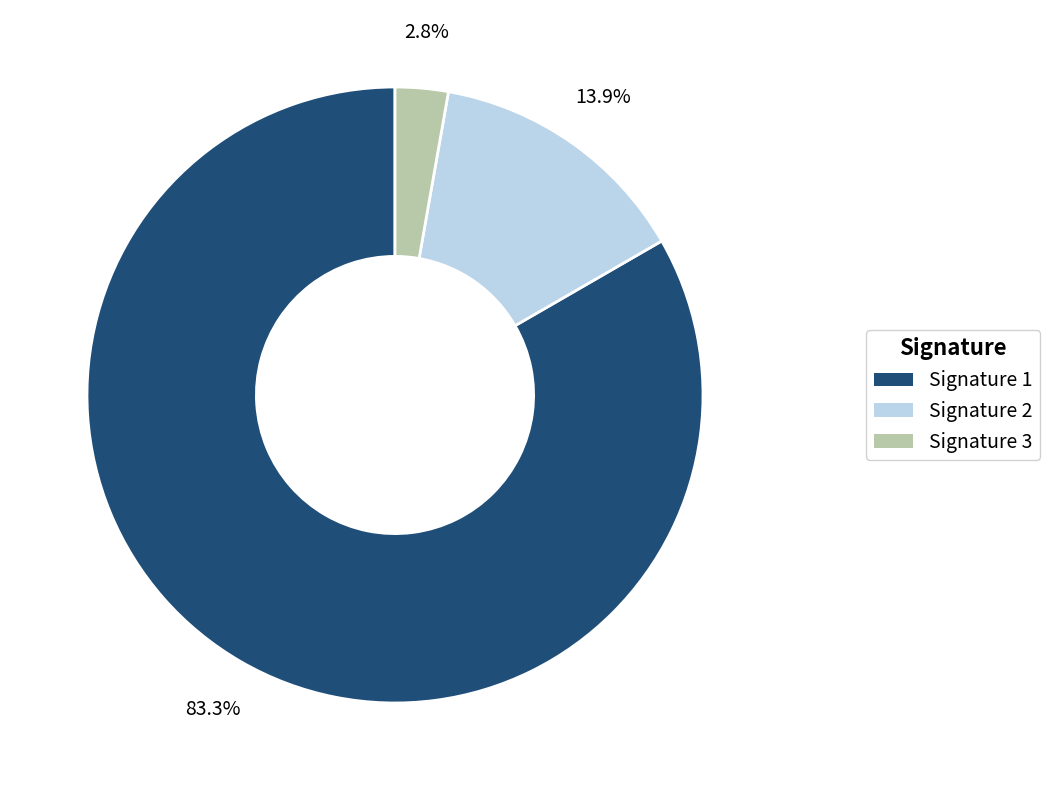

Is there a majority slice in this chart?

Yes